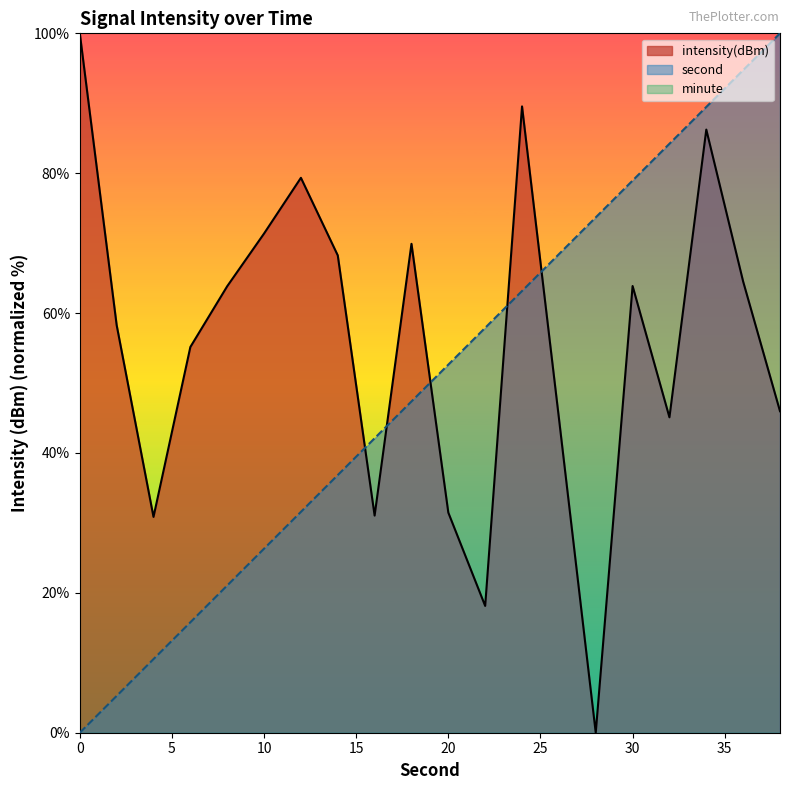

Count the number of data series in this chart.

3